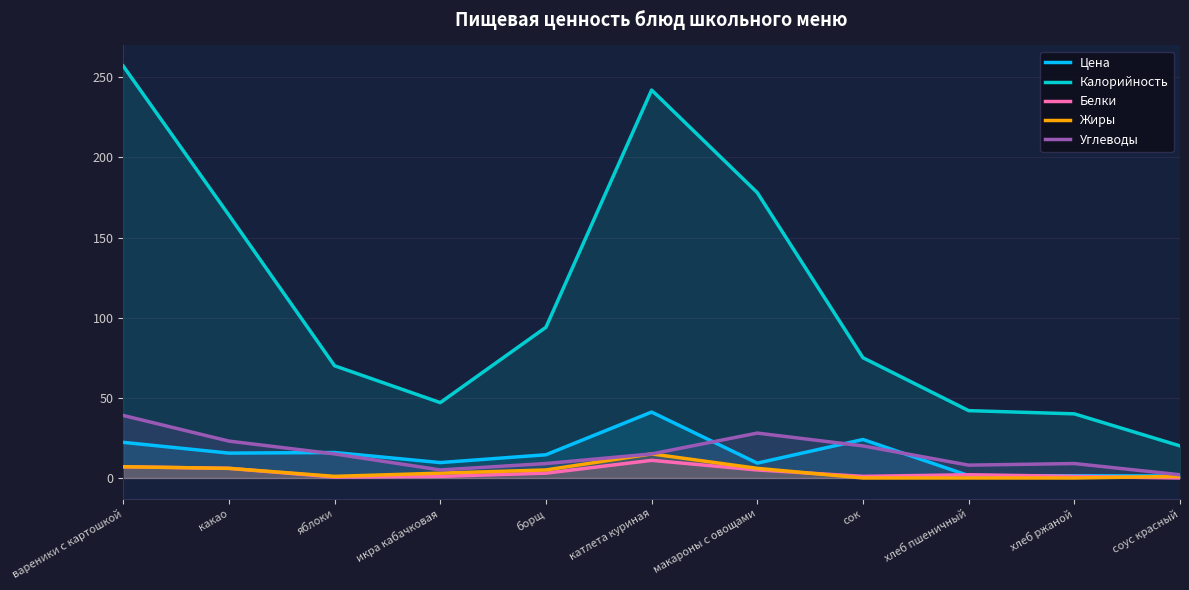

At соус красный, list the series in order from smallest to largest.

Белки, Жиры, Цена, Углеводы, Калорийность